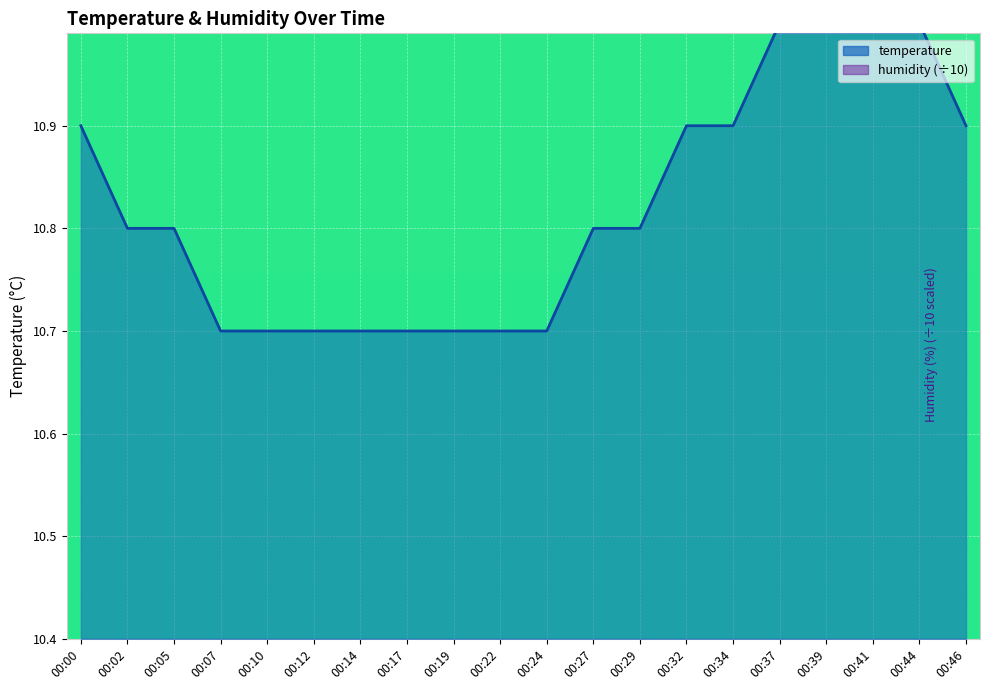

How many lines are shown in the chart?

1